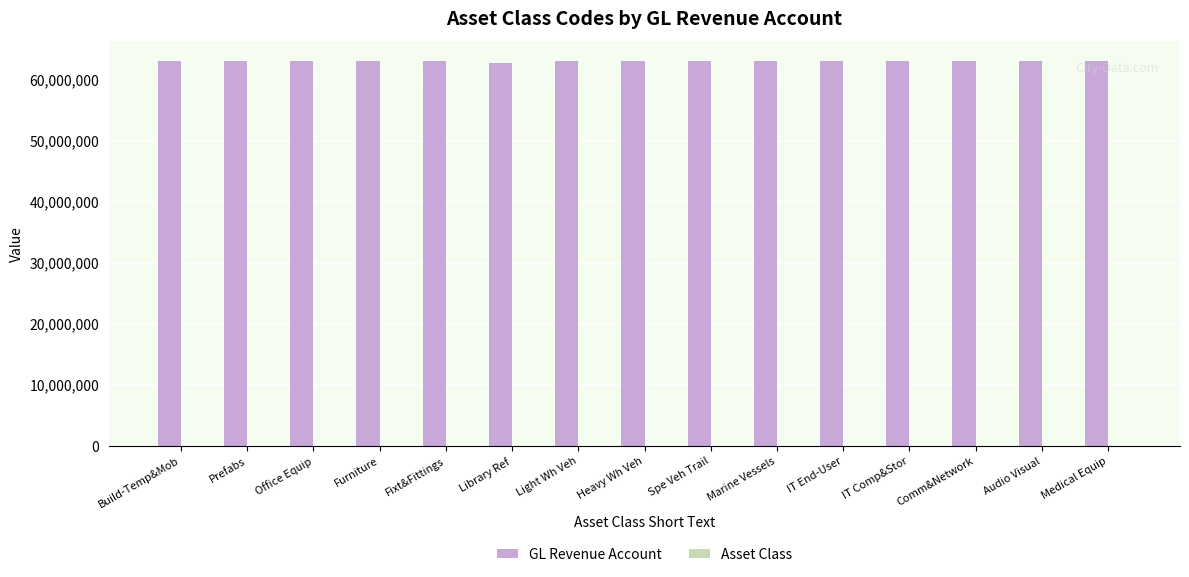

What is the maximum value shown in the chart?

63131090